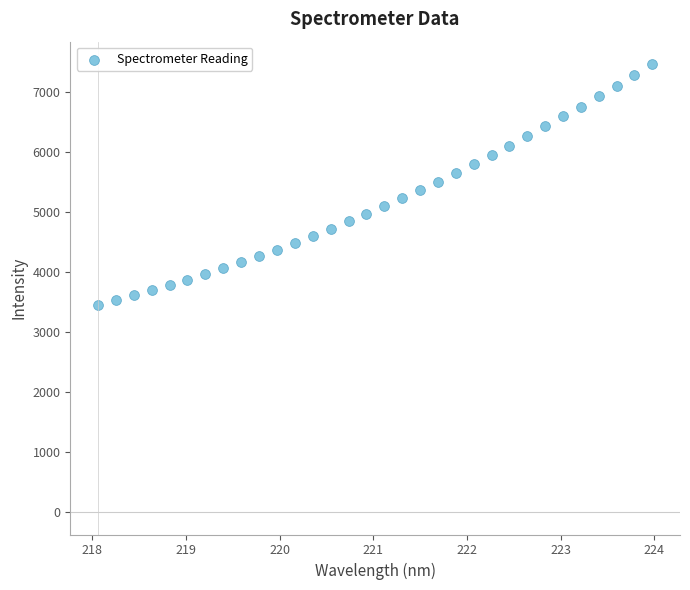

What is the range of Y values (max minus min)?

4012.6